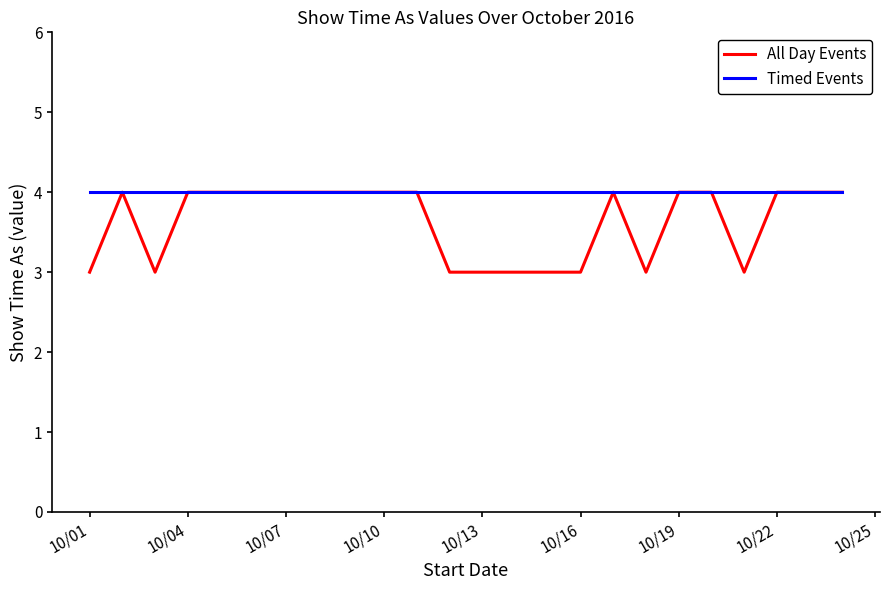

Reading left to right, transcribe all the data shown in this chart.

All Day Events: 3	4	3	4	4	4	4	4	3	3	3	3	4	3	4	4	3	4	4	4
Timed Events: 4	4	4	4	4	4	4	4	4	4	4	4	4	4	4	4	4	4	4	4